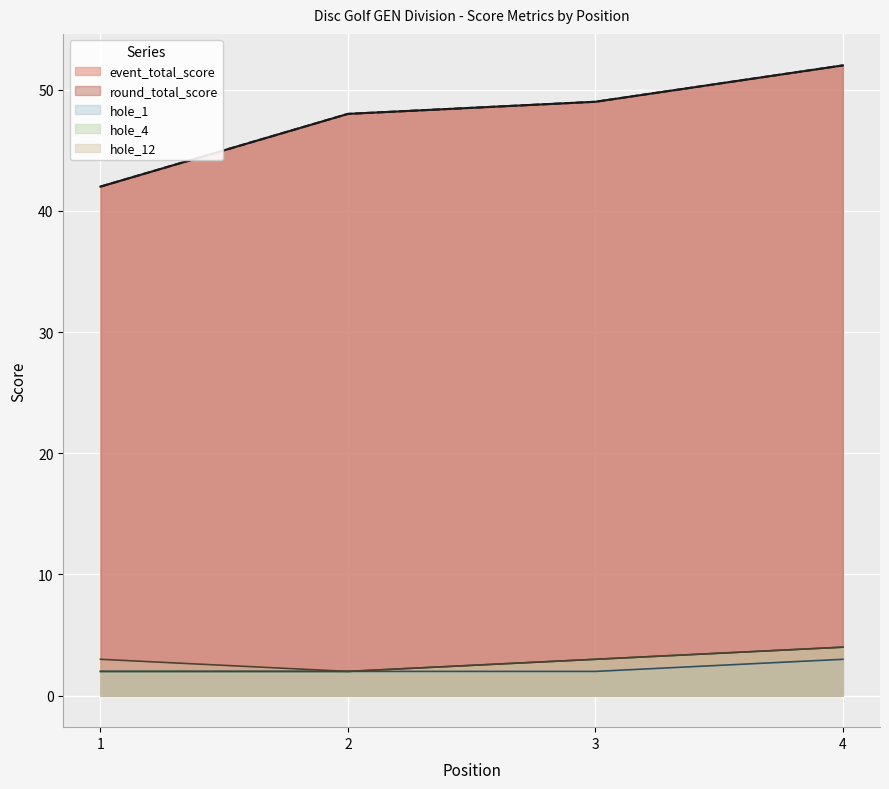

Which series has the widest spread of values?

event_total_score